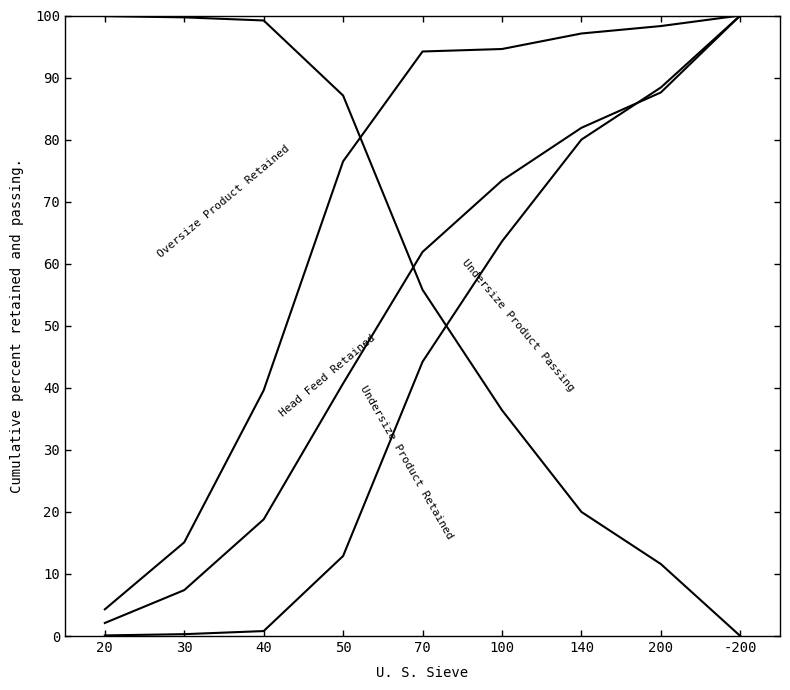

Is this an area chart (filled region under the line)?

No